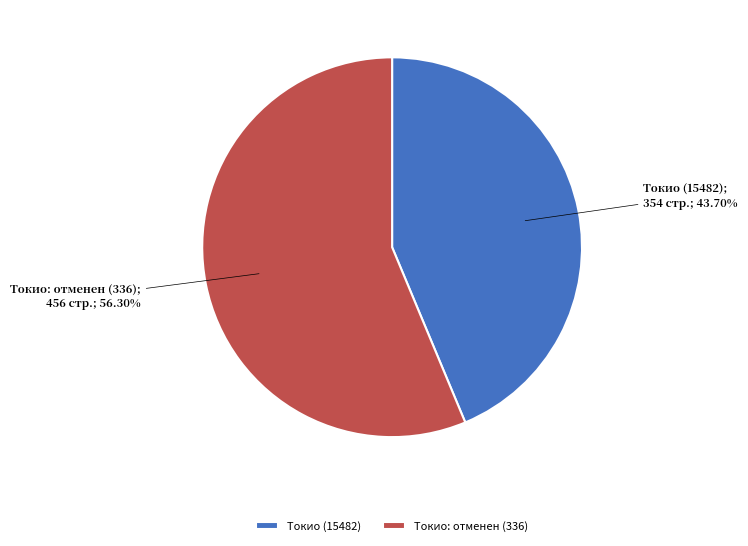

Which slice is the smallest?

Токио (15482)